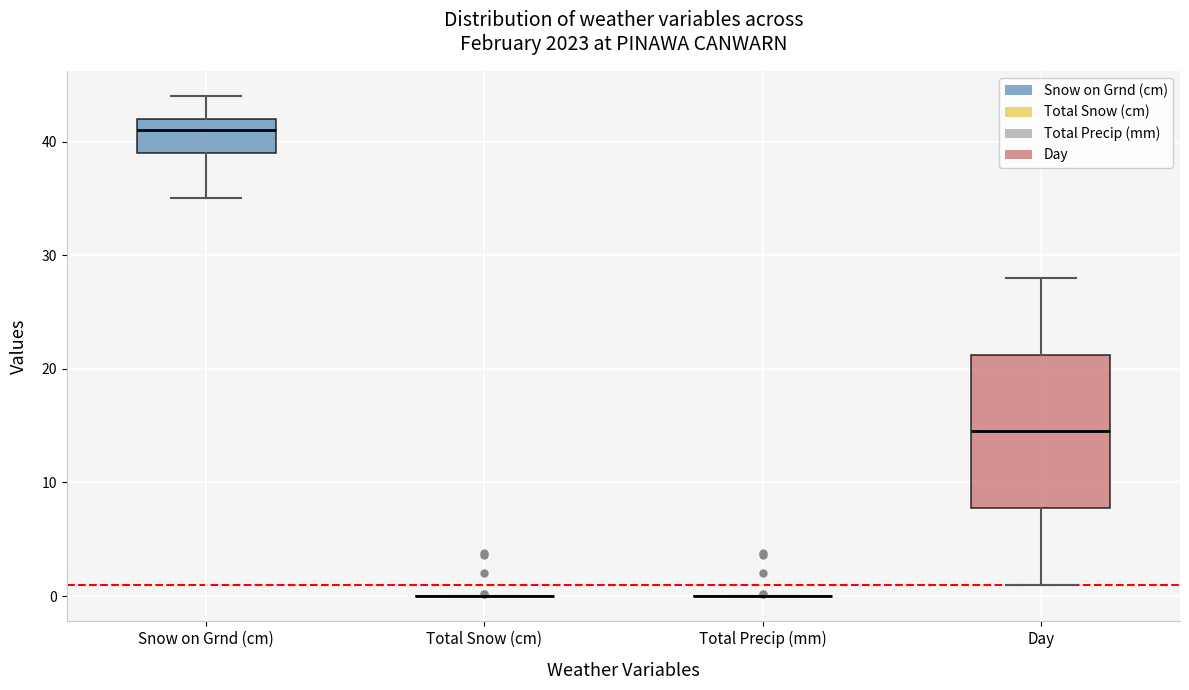

Which box is the tallest, from its lower edge to its upper edge?

Day